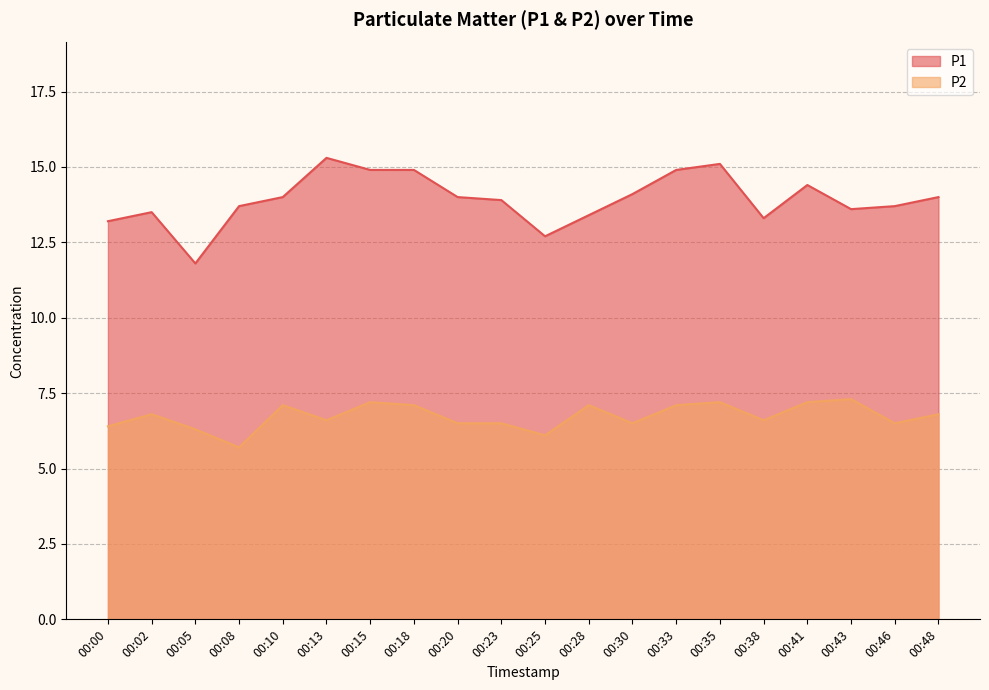

How many lines are shown in the chart?

2